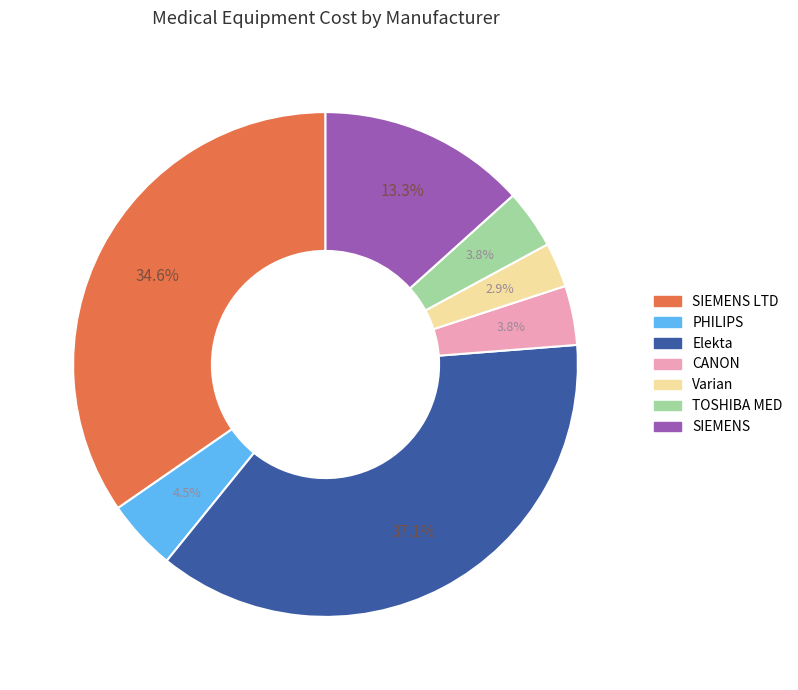

Which has a higher value, PHILIPS or Elekta?

Elekta